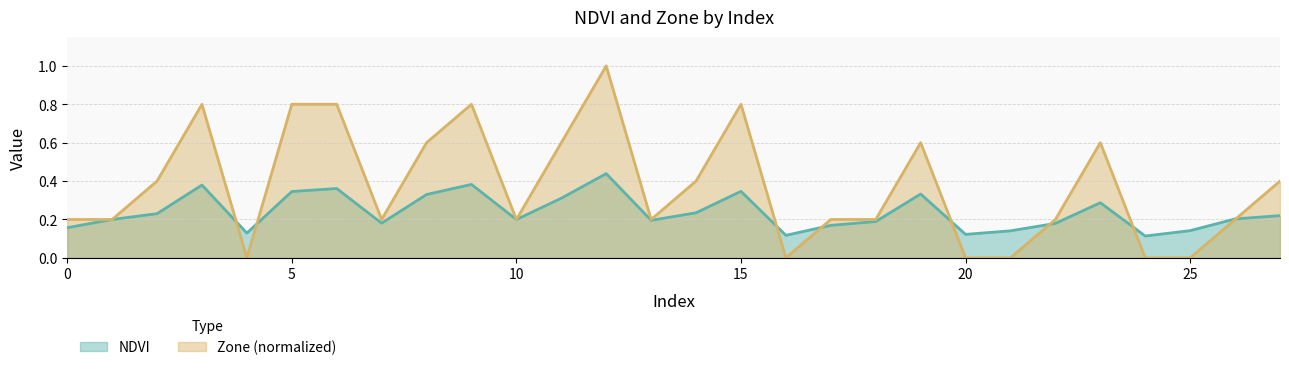

Rank the series by their average value, from lowest to highest.

NDVI, Zone (normalized)